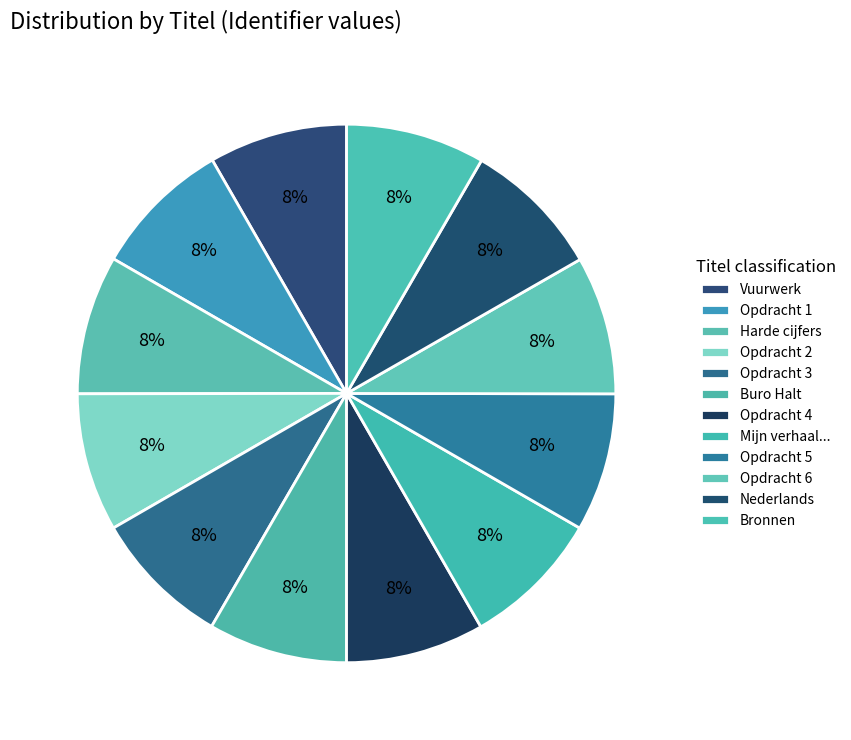

Approximately how many times larger is the value at Harde cijfers compared to Buro Halt?

1.0